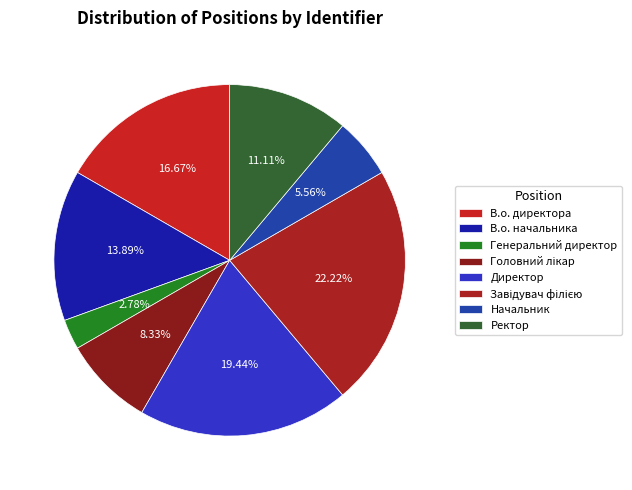

How many slices are in this pie chart?

8